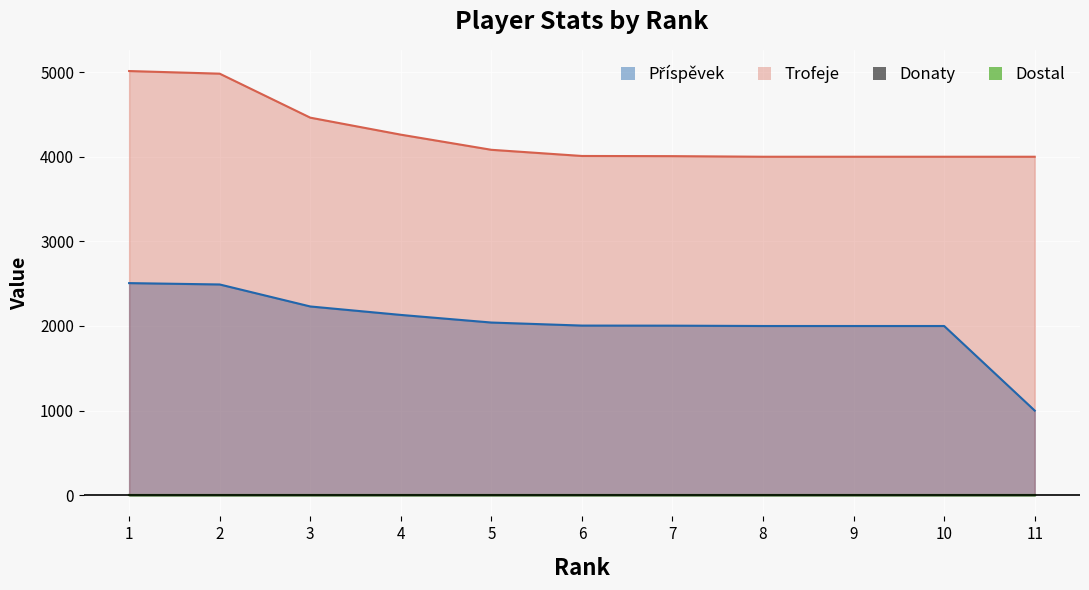

Which has a higher value, 1 or 8?

1